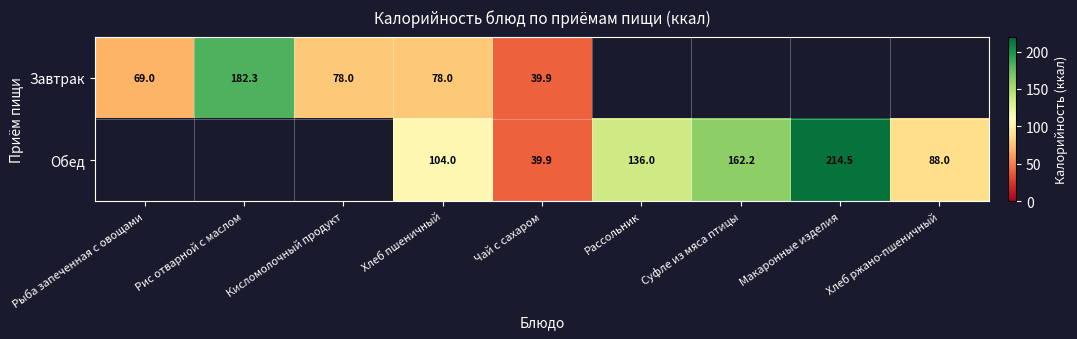

The Завтрак series shows 39.9 at Чай с сахаром. True or false?

True